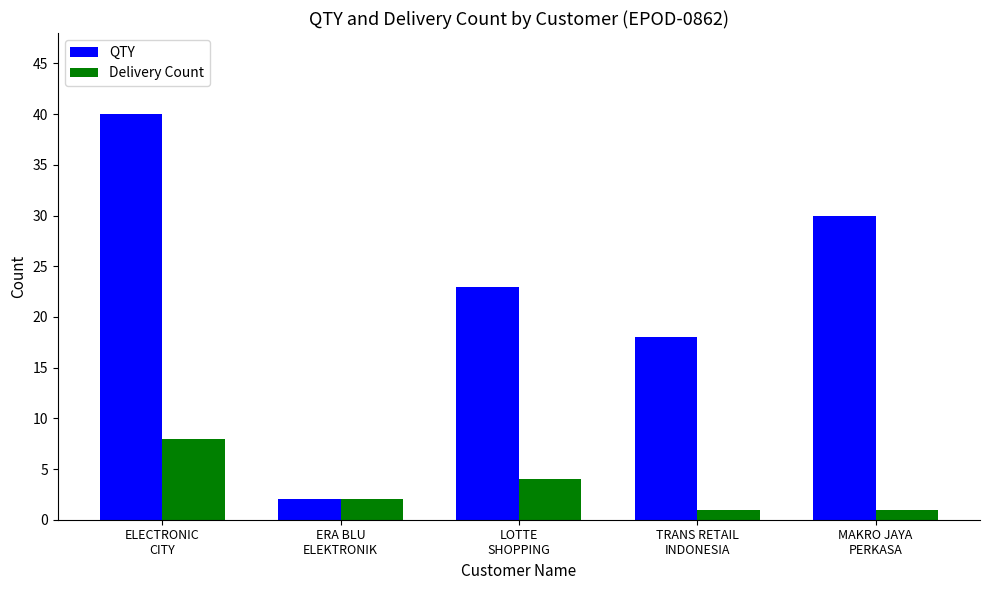

The value of Delivery Count at LOTTE
SHOPPING is 1. True or false?

False